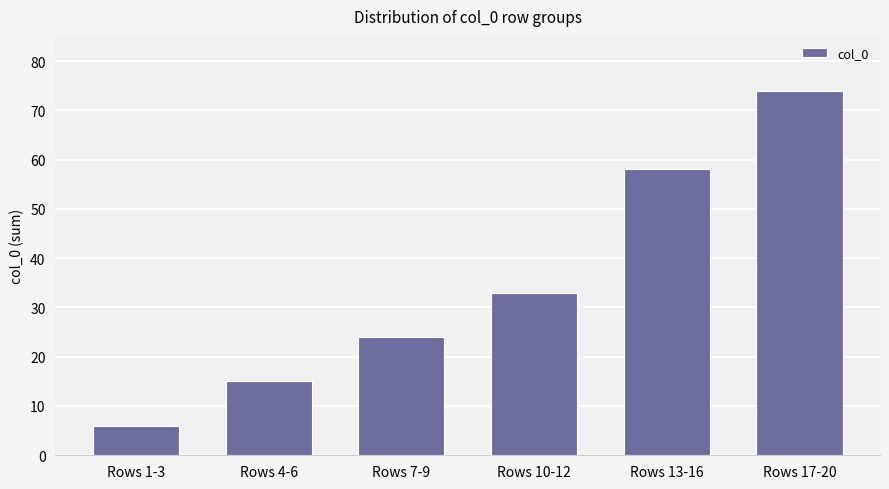

What is the difference between the values at Rows 13-16 and Rows 17-20?

16